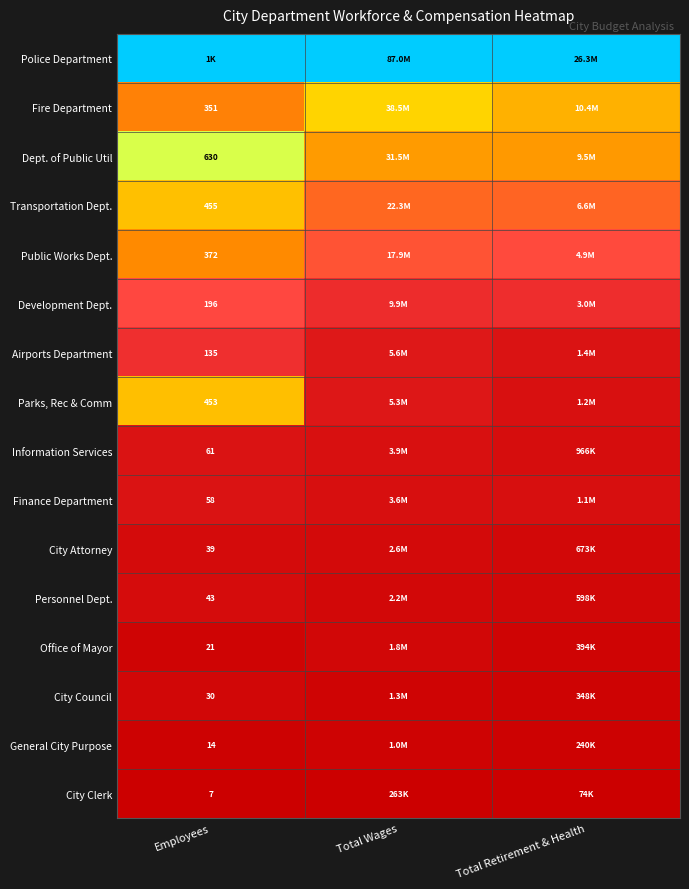

Is the value of Fire Department at Employees greater than the value of Finance Department at Employees?

Yes